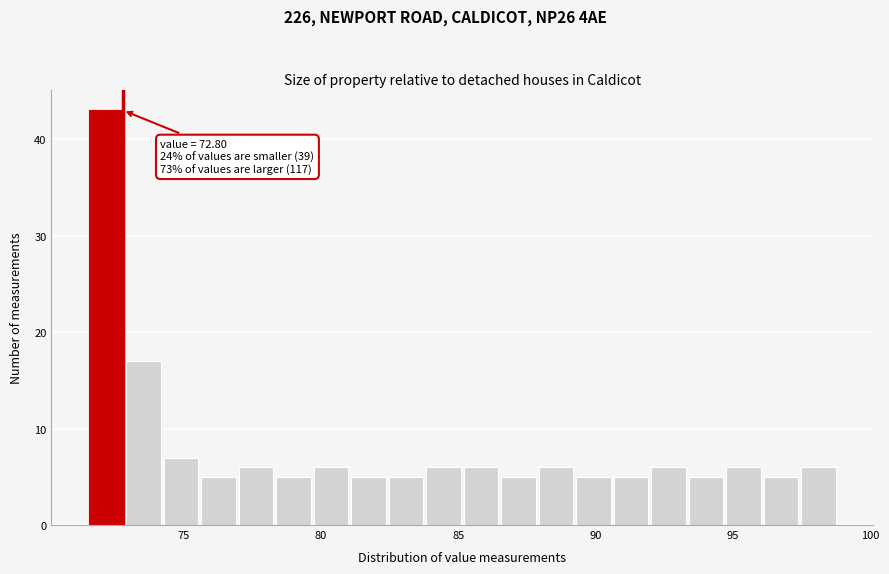

Around what value on the x-axis is the tallest bar? Give the approximate position of its centre, as read against the axis.

72.0